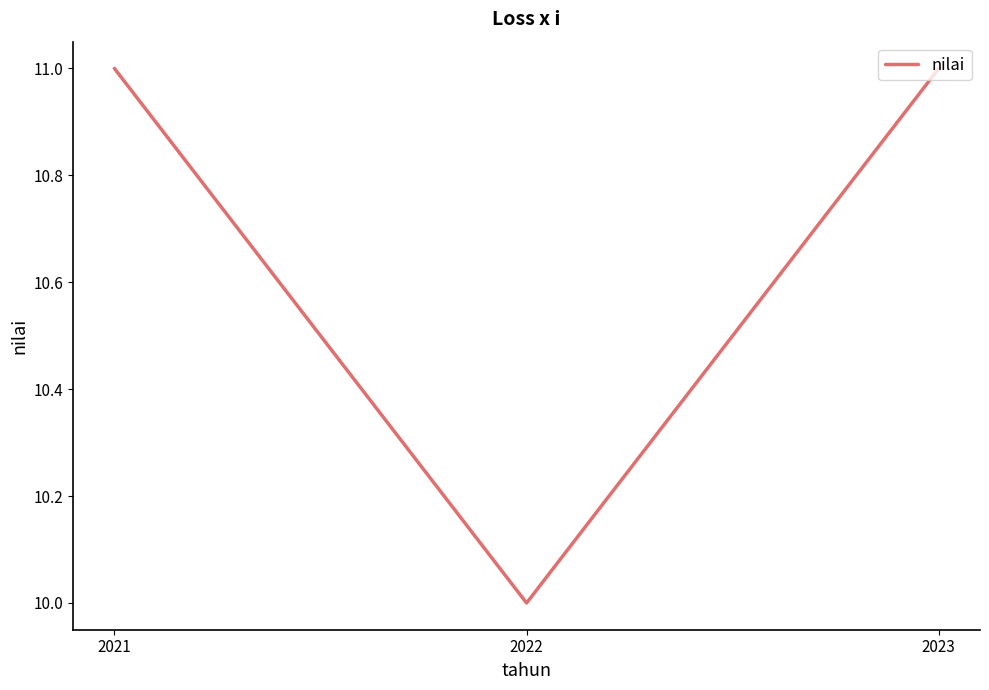

Which has a higher value, 2021 or 2022?

2021